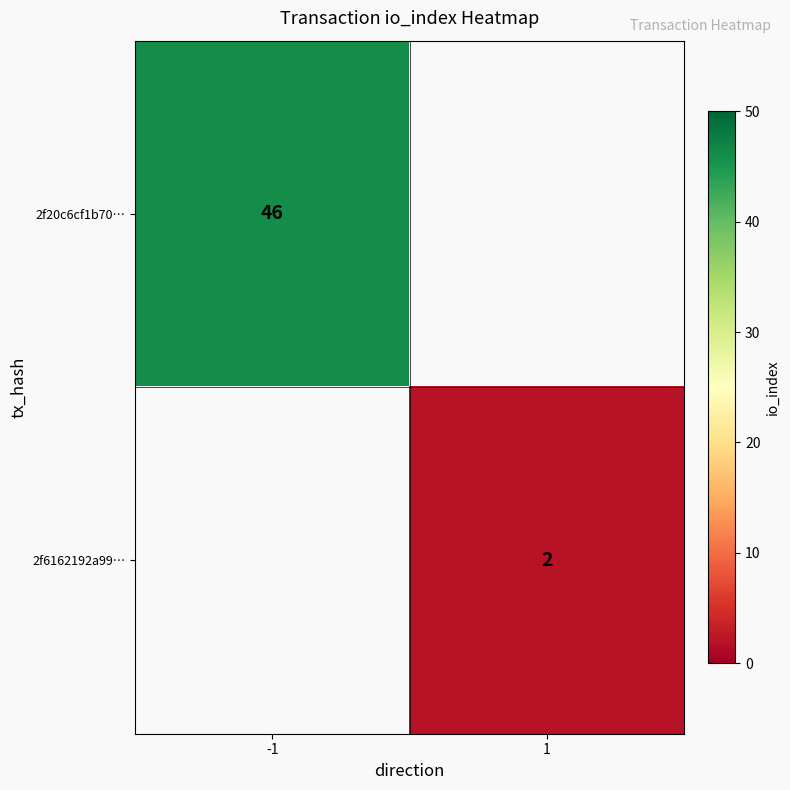

The 2f6162192a99… series shows 1 at 1. True or false?

False